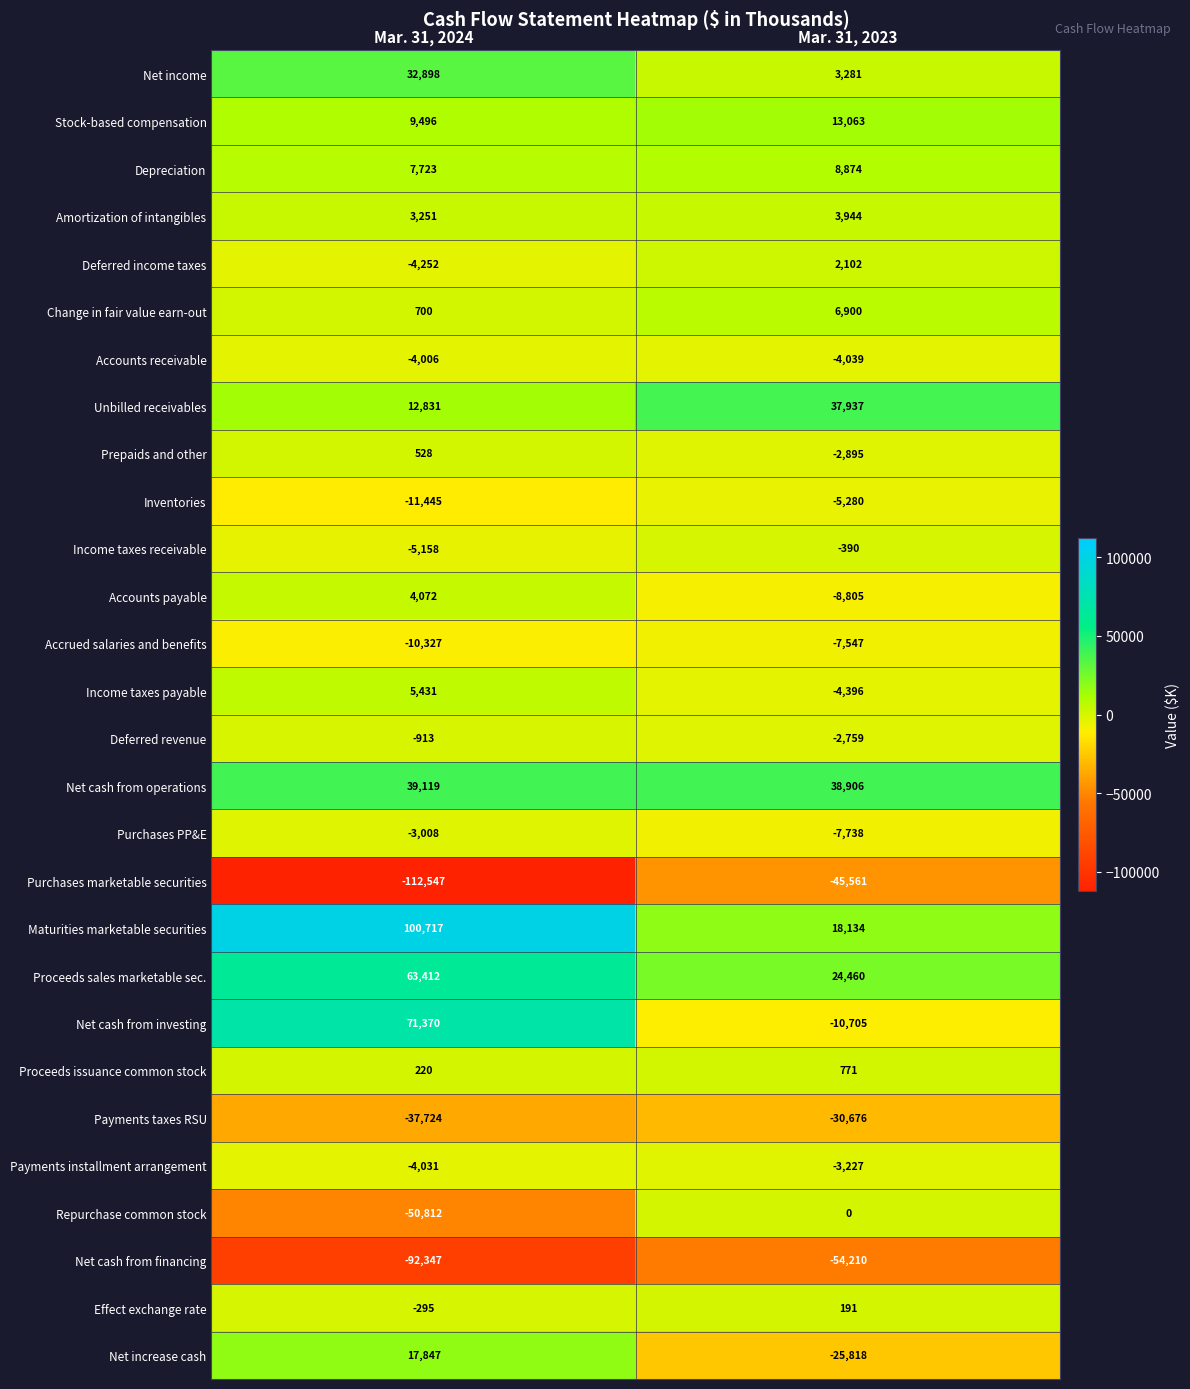

What is the sum of the Effect exchange rate values at Mar. 31, 2023 and Mar. 31, 2024?

-104